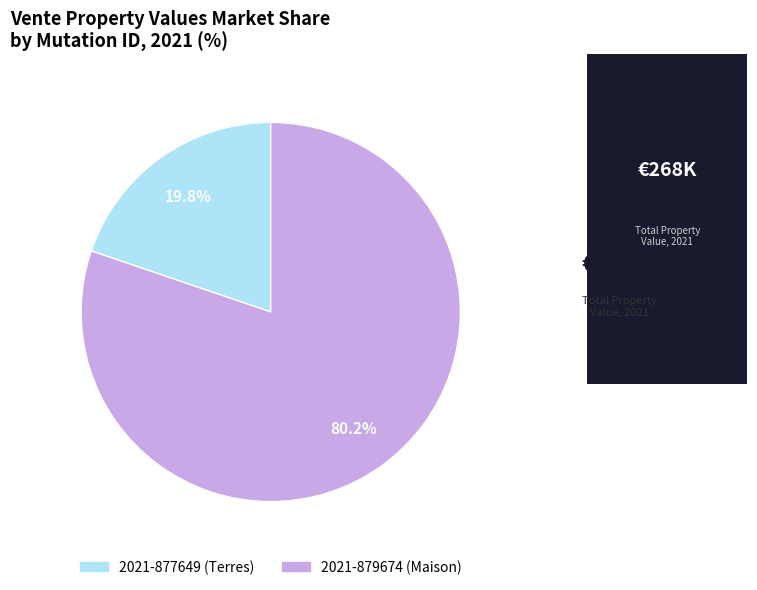

Count the number of slices in the pie.

2